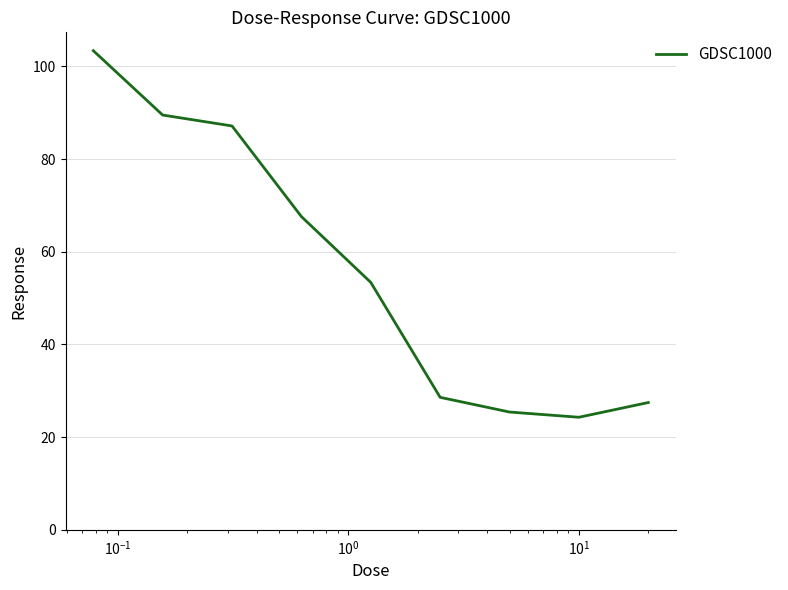

What is the difference between the maximum and minimum values?

79.1